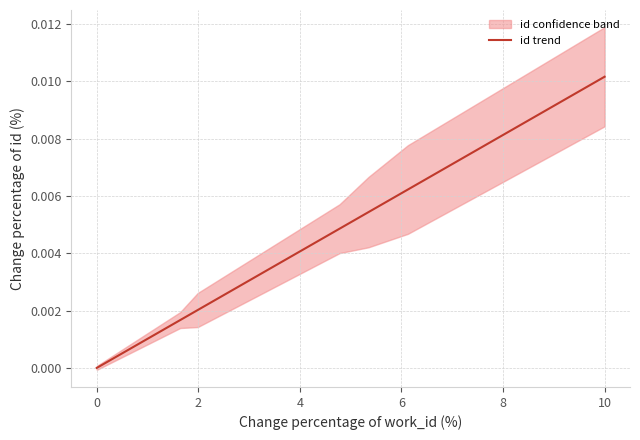

How many values are above zero?

6